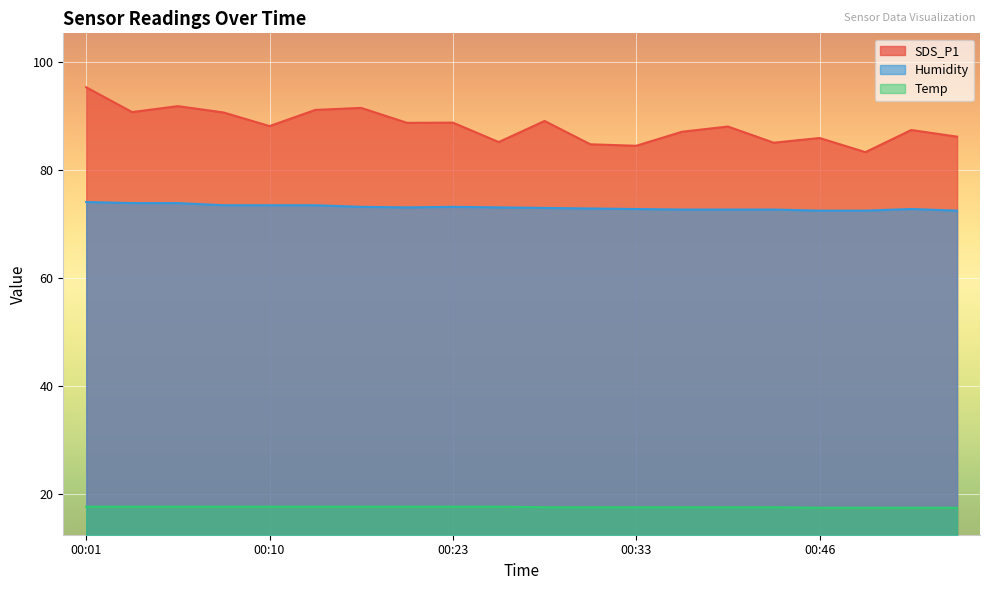

Is the value of Temp at 00:28 greater than the value of Humidity at 00:03?

No